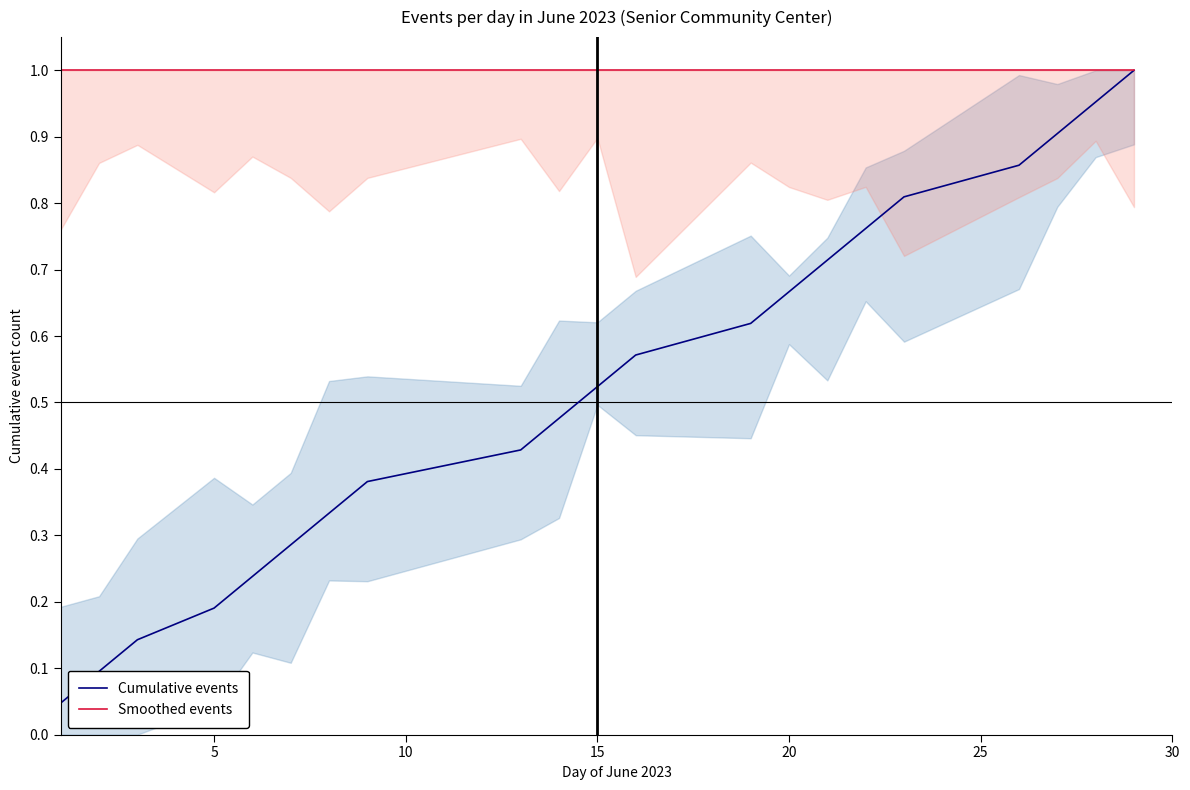

Is it true that Cumulative events equals 0.3 at 20?

False